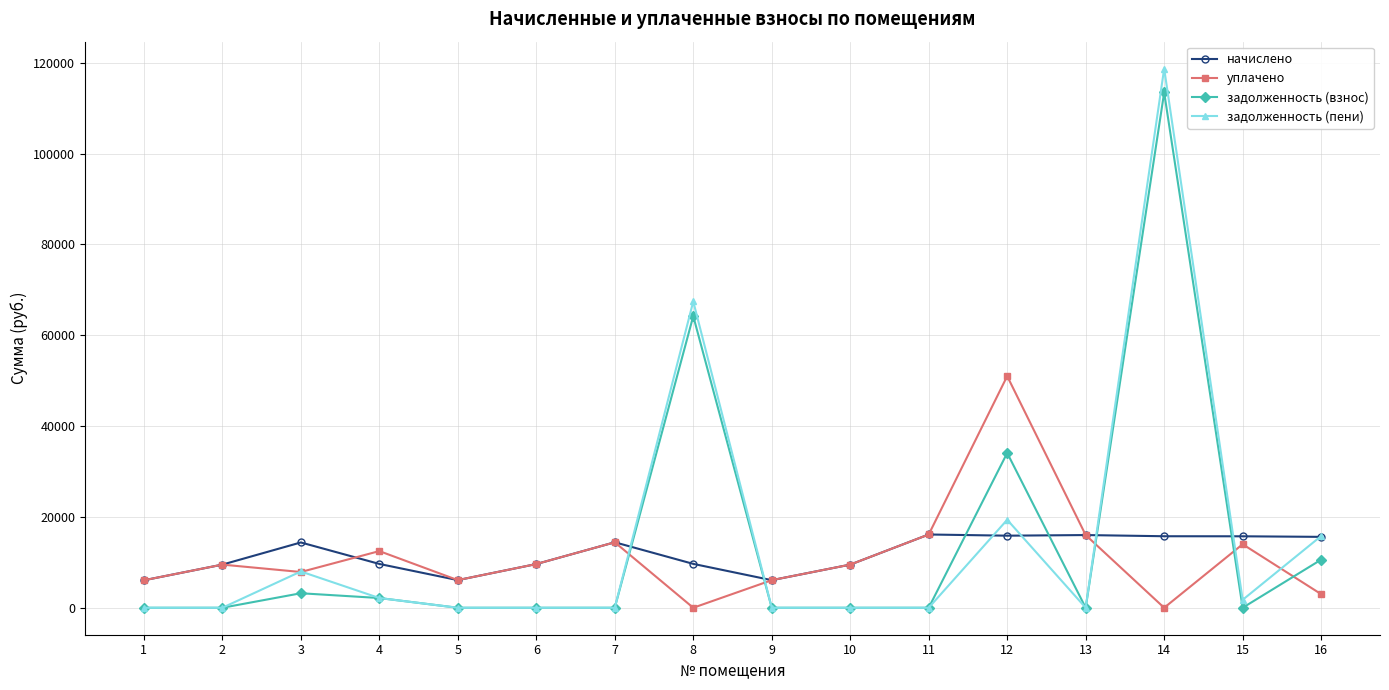

How many values in the уплачено series exceed 9501?

9